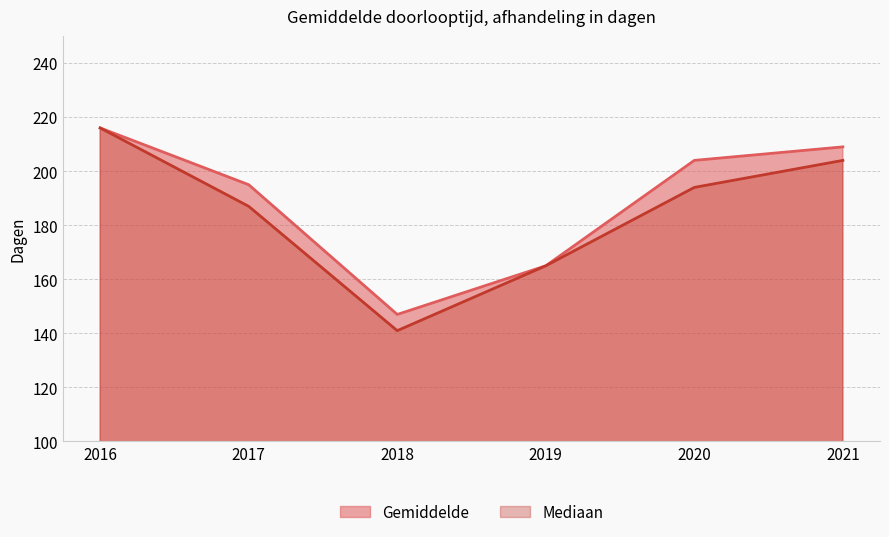

Which series has the largest total across all categories?

Gemiddelde